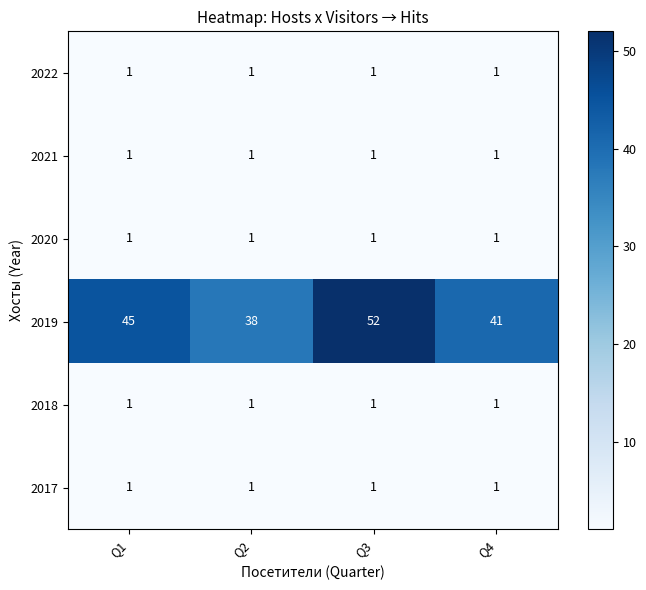

True or false: 2021 has a value of 1 at Q3.

True